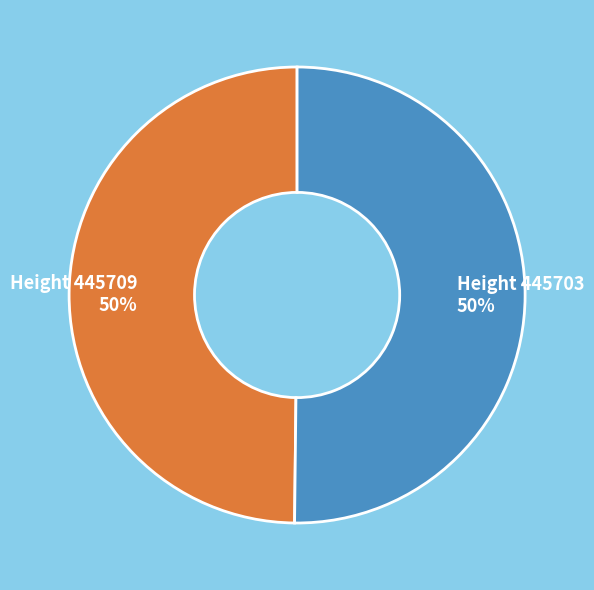

To the nearest percent, what is the average slice percentage?

50%